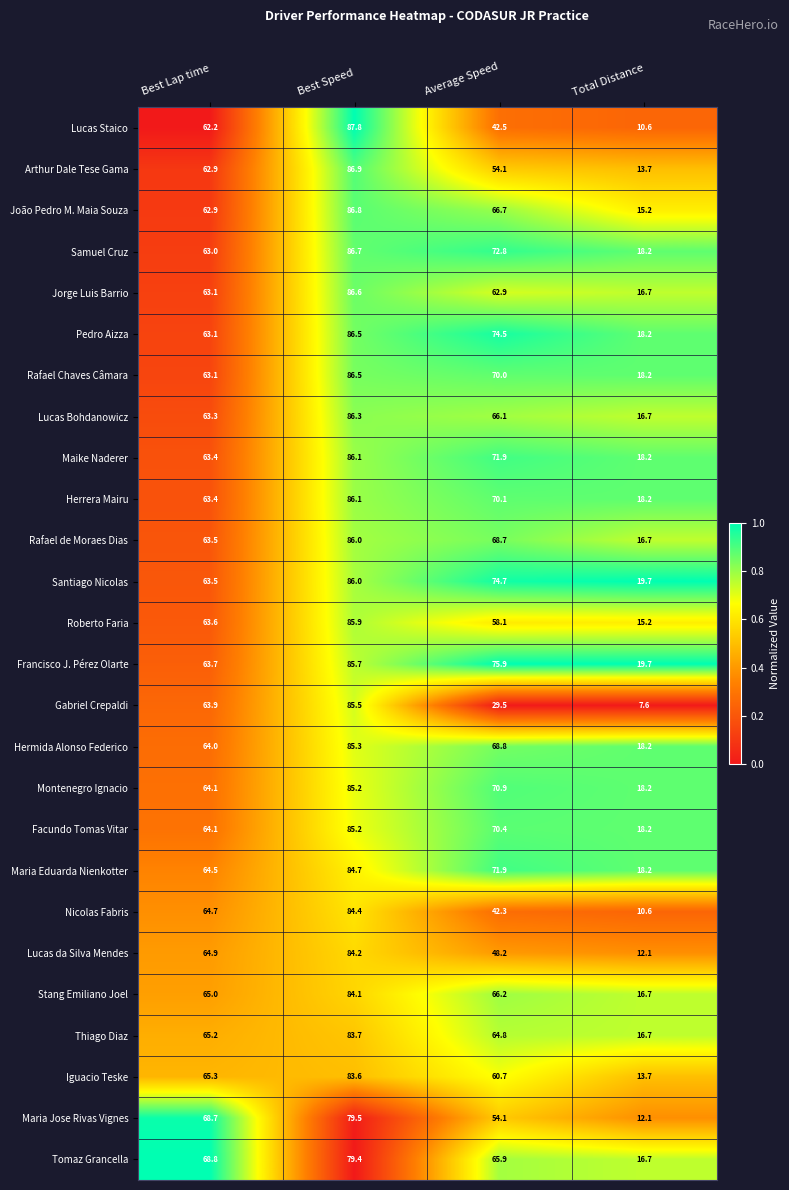

Which series has the largest total across all categories?

Francisco J. Pérez Olarte